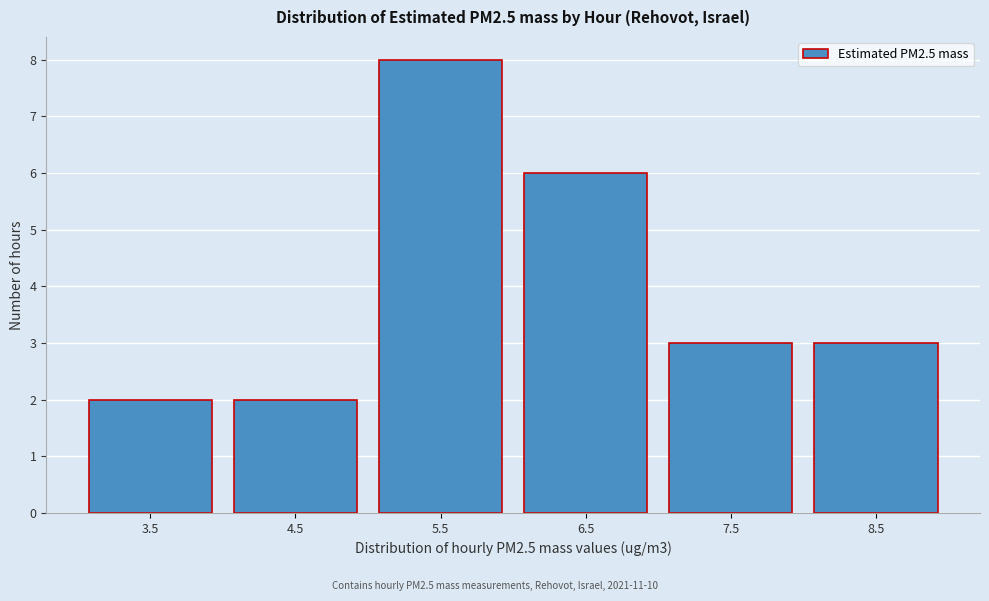

Reading right to left, extract all data points from this chart.

8.5=3	7.5=3	6.5=6	5.5=8	4.5=2	3.5=2